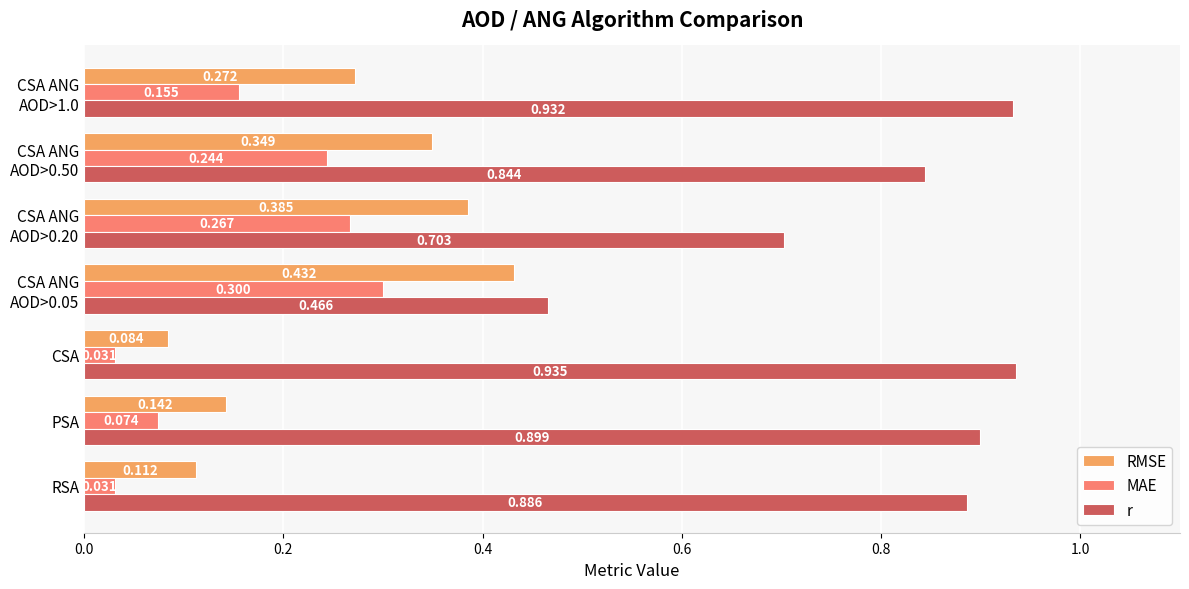

How many categories are shown in the chart?

7